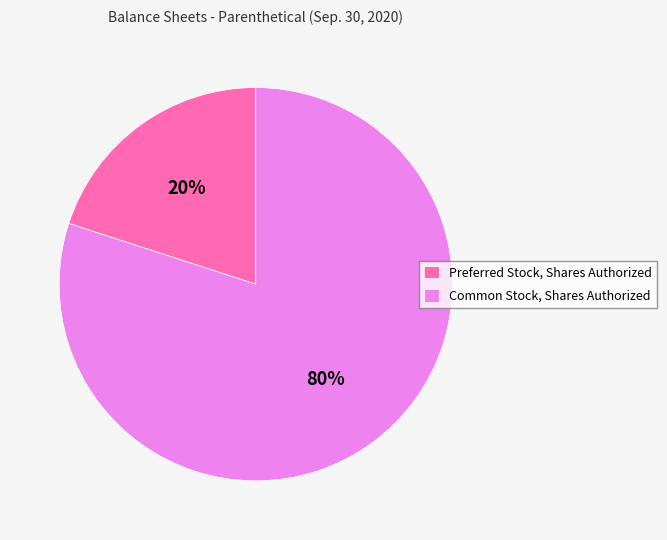

Combined, do Common Stock, Shares Authorized and Preferred Stock, Shares Authorized account for over 50%?

Yes